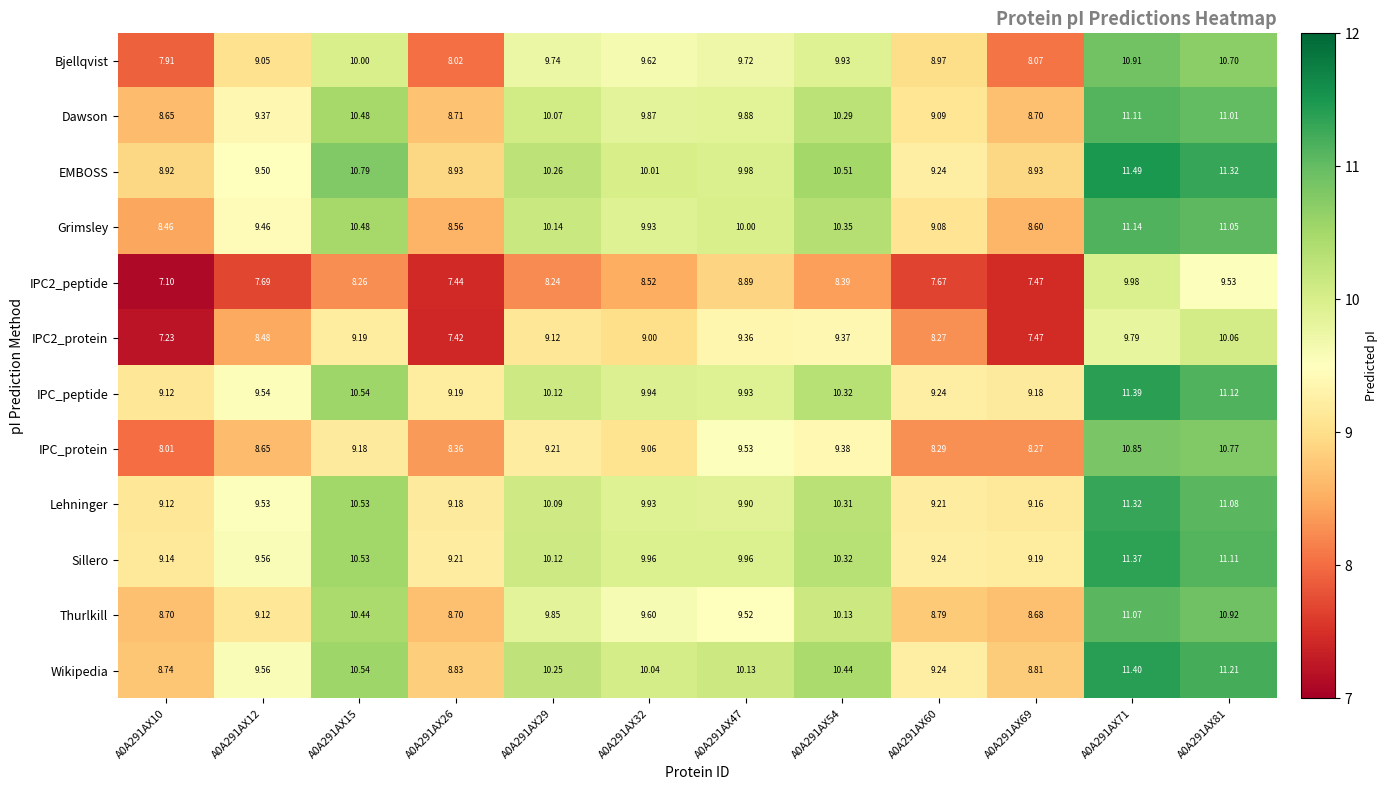

Which series has the widest spread of values?

Bjellqvist